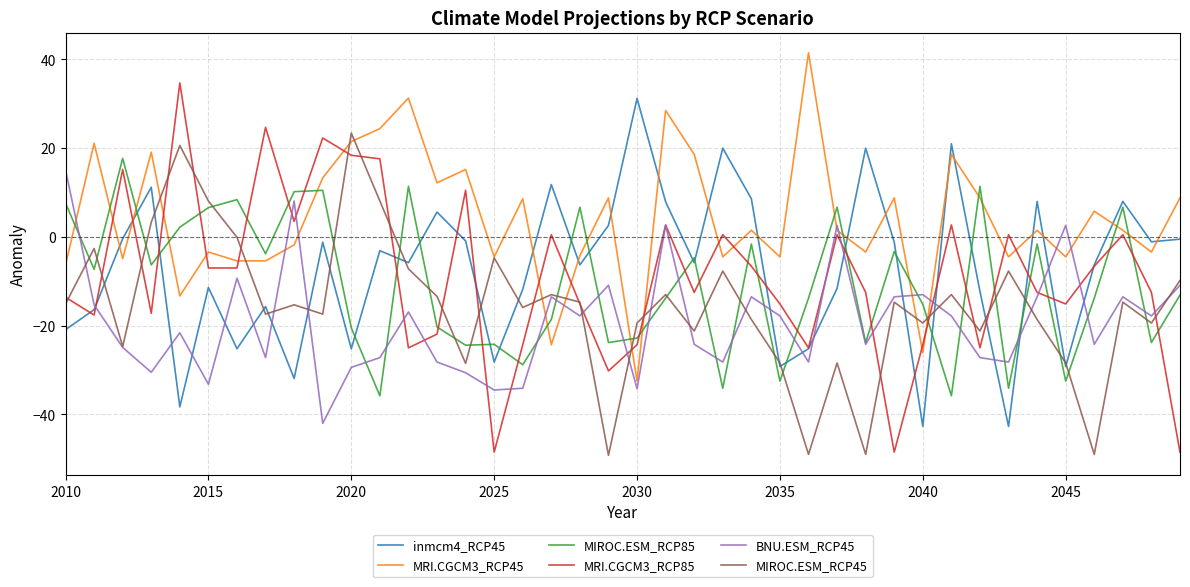

Which series has the largest range (max minus min)?

MRI.CGCM3_RCP85